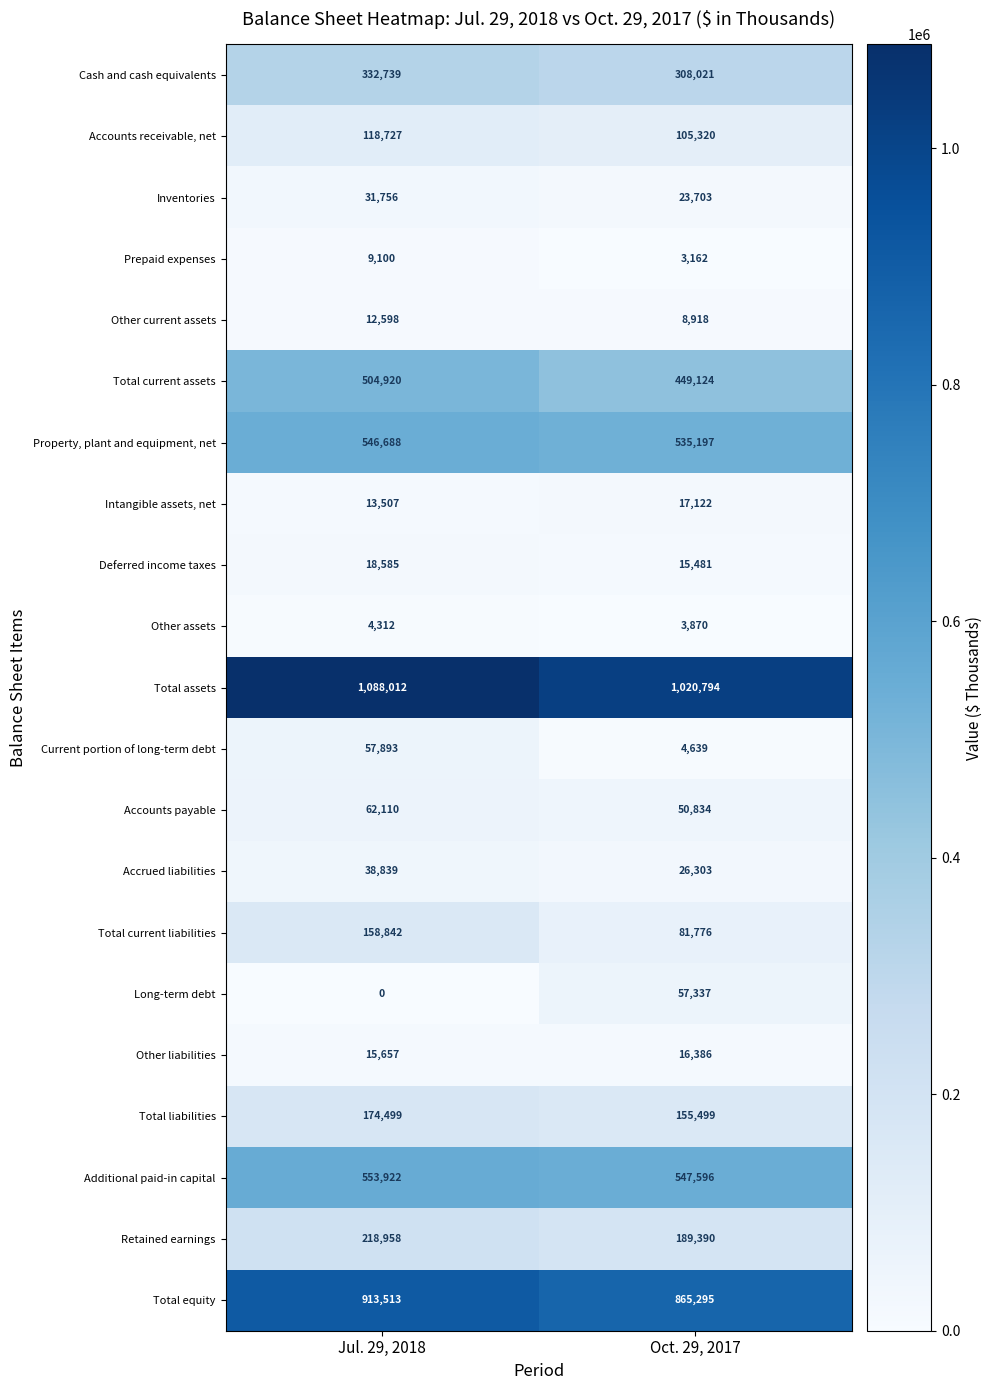

Is it true that Total assets equals 1088012 at Jul. 29, 2018?

True